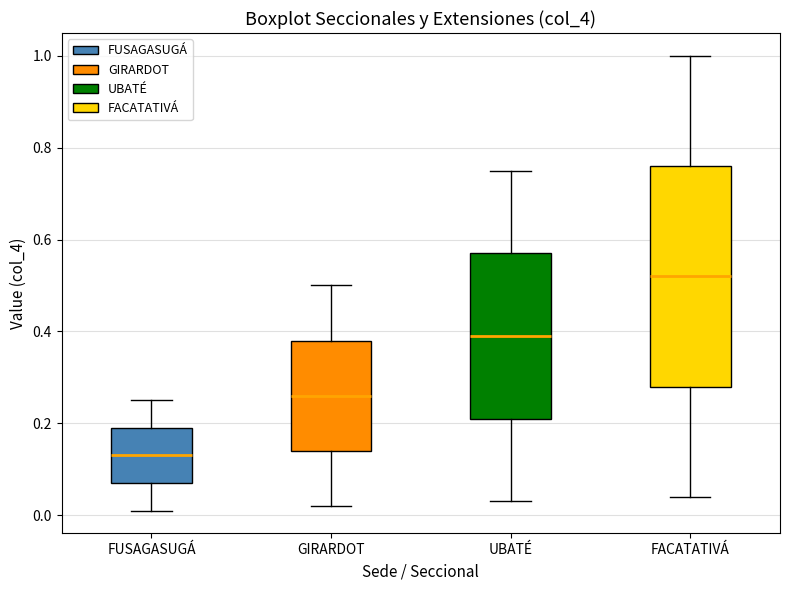

Comparing the boxes themselves (not the whiskers), which one is the tallest?

FACATATIVÁ